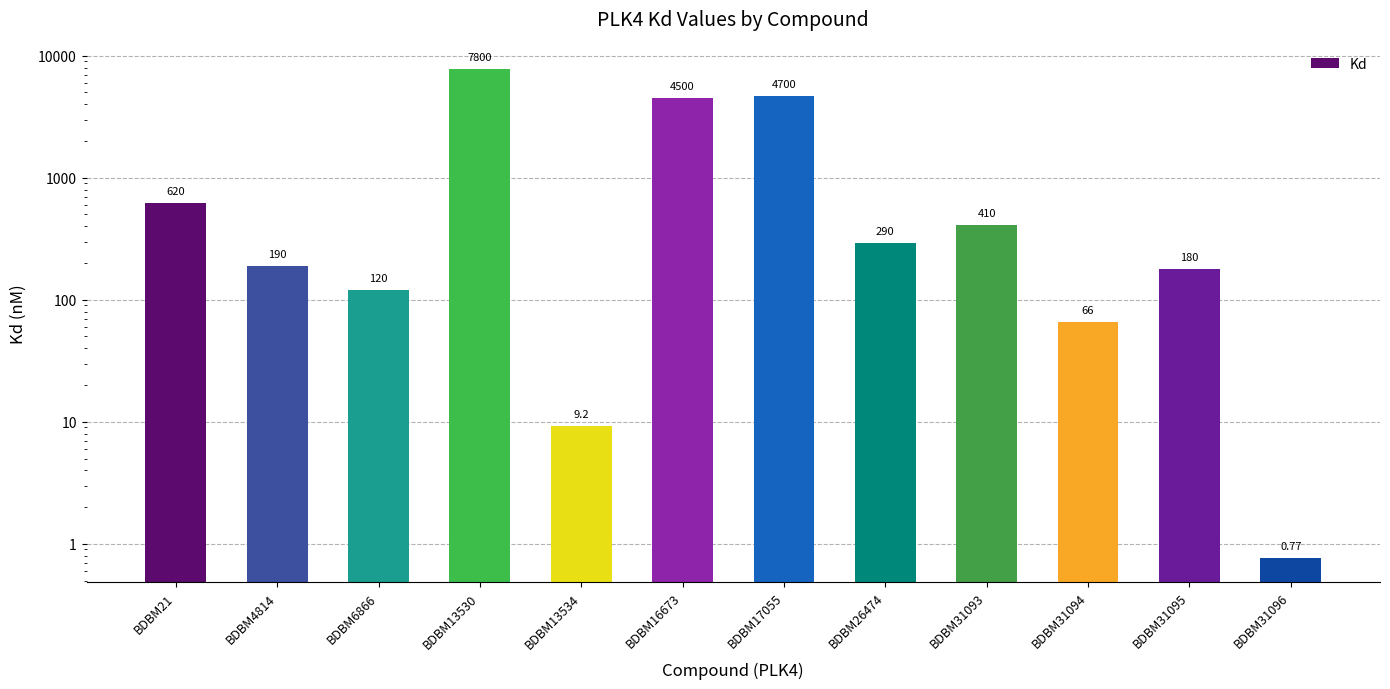

How many bars are there in total?

12